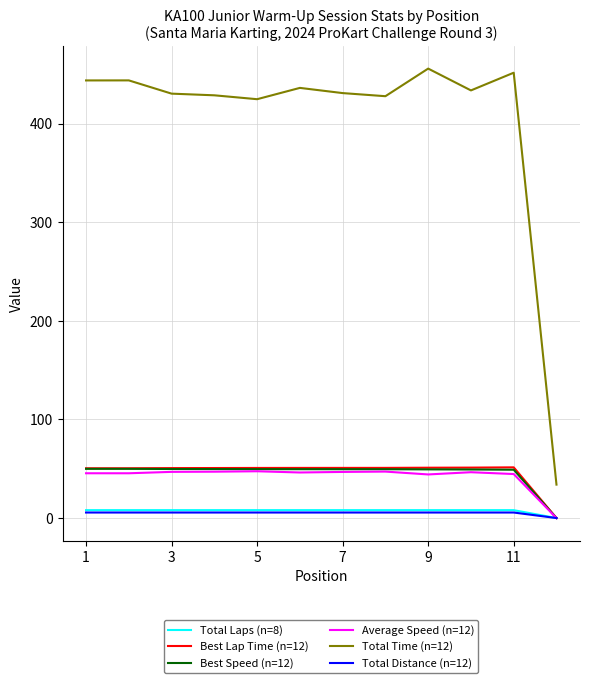

Which series has the largest total across all categories?

Total Time (n=12)